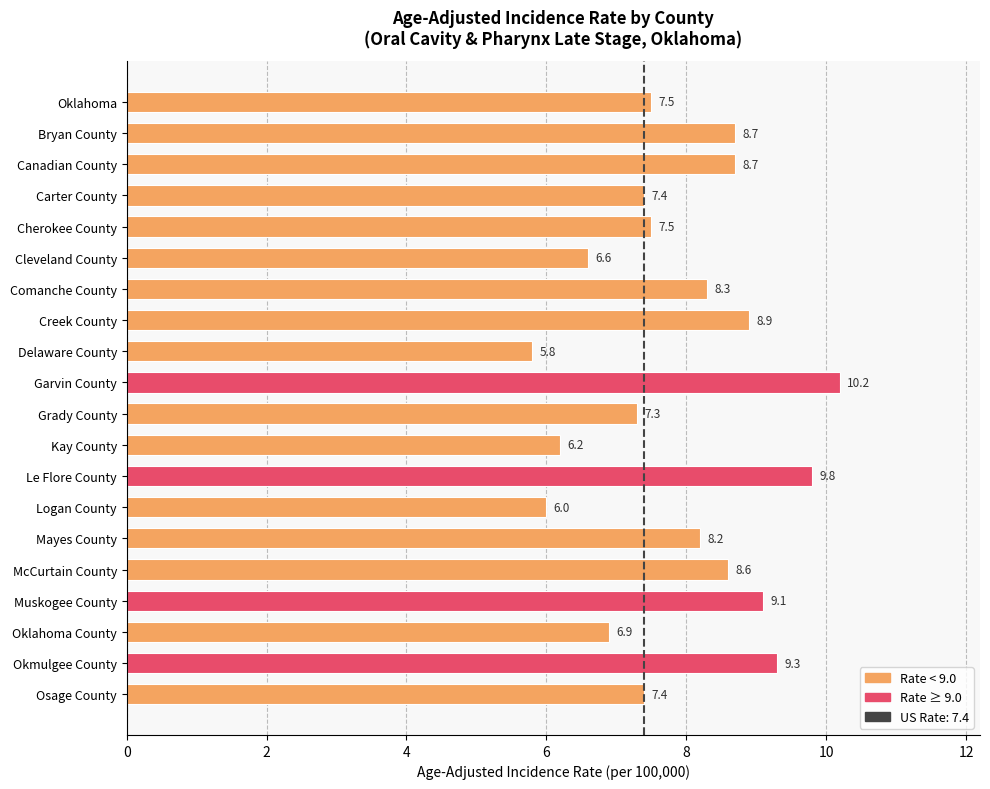

What is the difference between the values at Mayes County and Logan County?

2.2